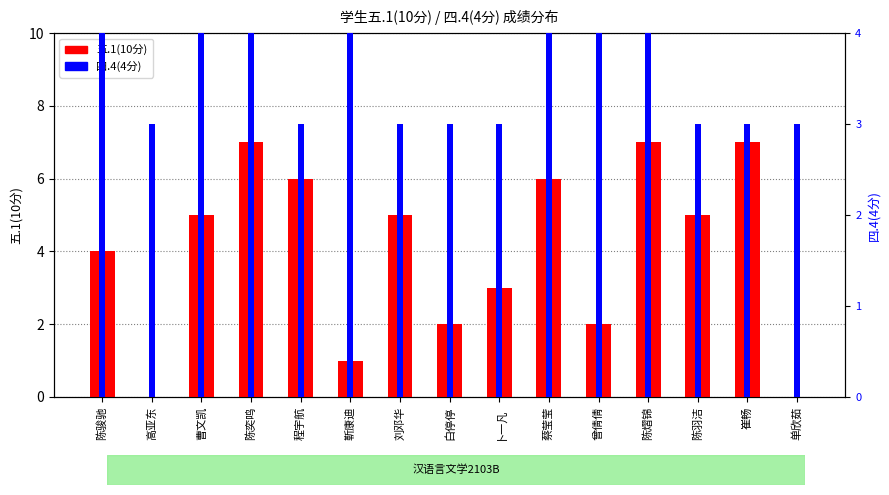

How many bars are there in total?

30